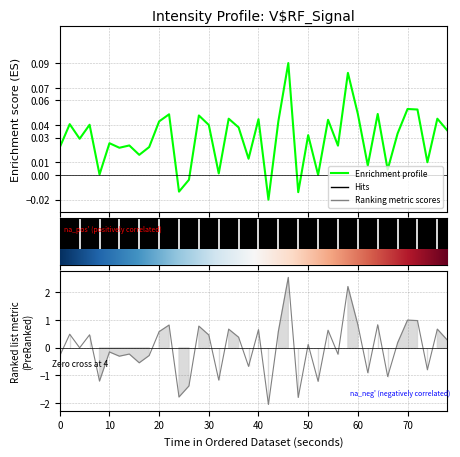

What is the label of the 25th point from the left?

24